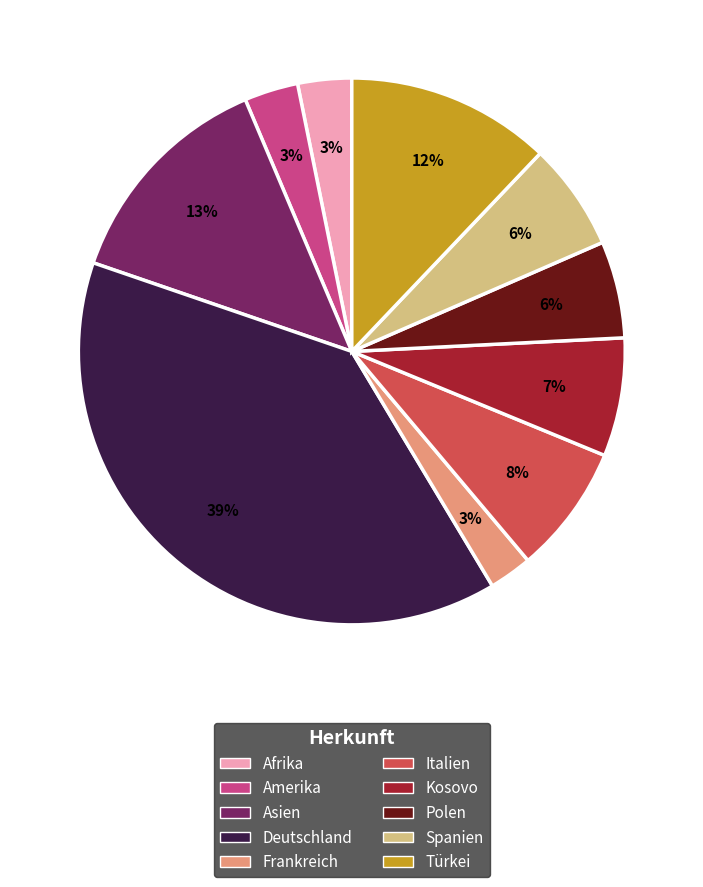

To the nearest percent, what is the average slice percentage?

10%